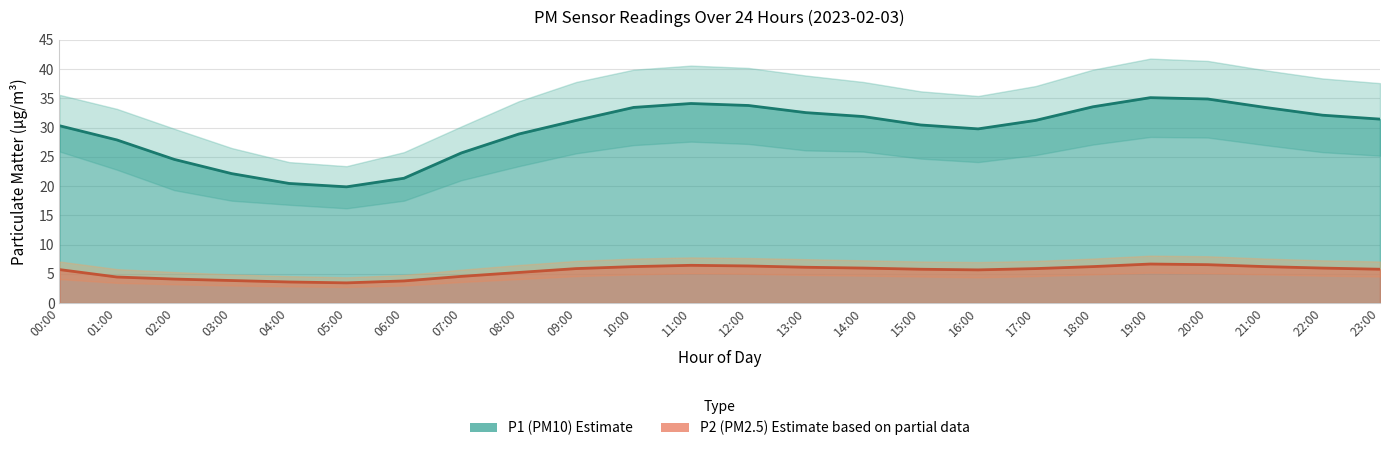

True or false: P1 has more than 2 points higher than both neighbors.

False